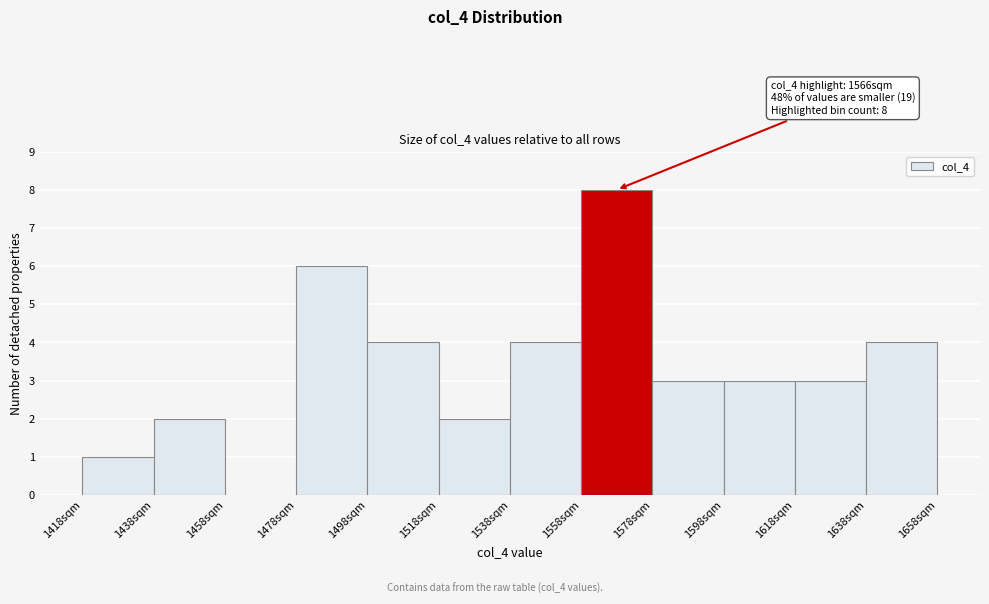

Over which range of the x-axis is the bar tallest?

1558 to 1578